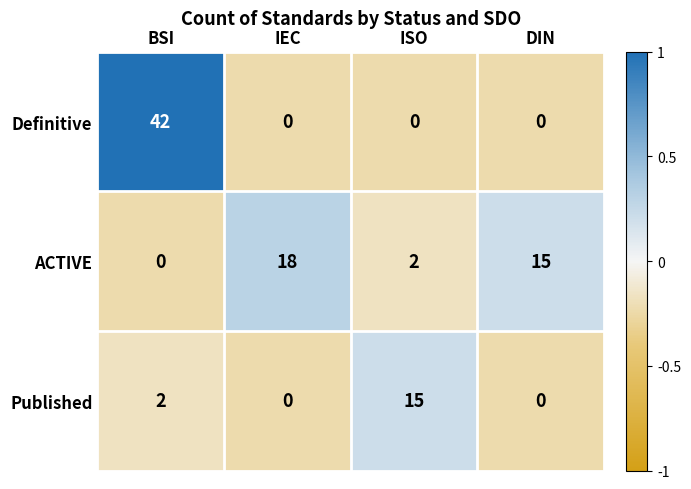

How many values in the ACTIVE series are below 15?

2